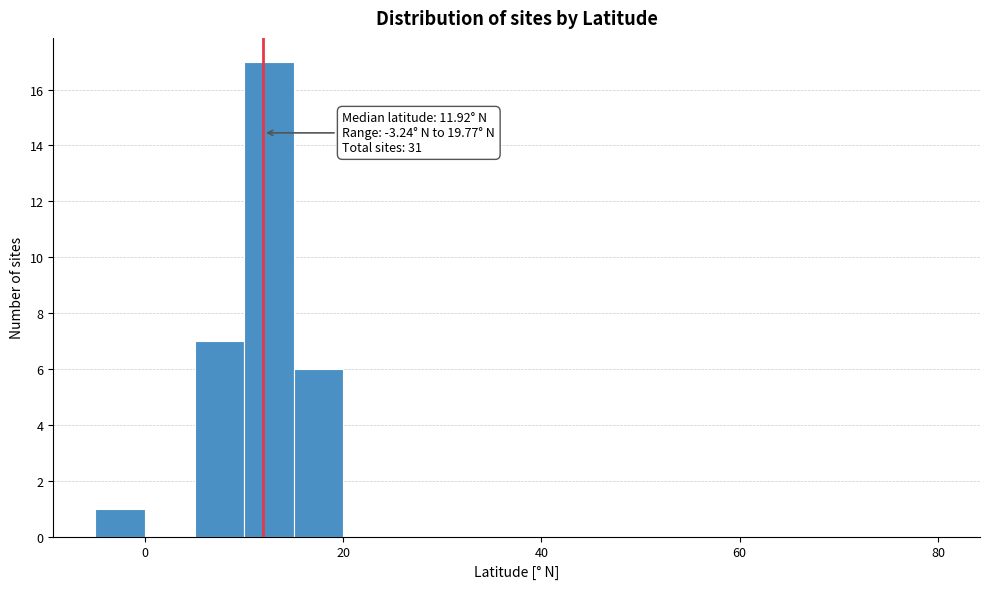

Read against the x-axis, roughly where is the centre of the tallest bar?

12